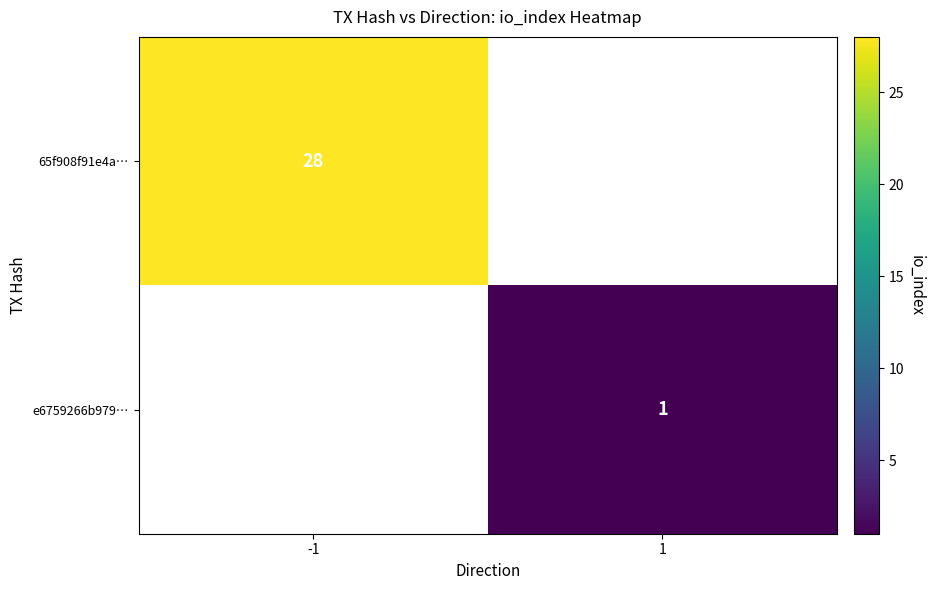

Read the 65f908f91e4a… value at -1.

28.0